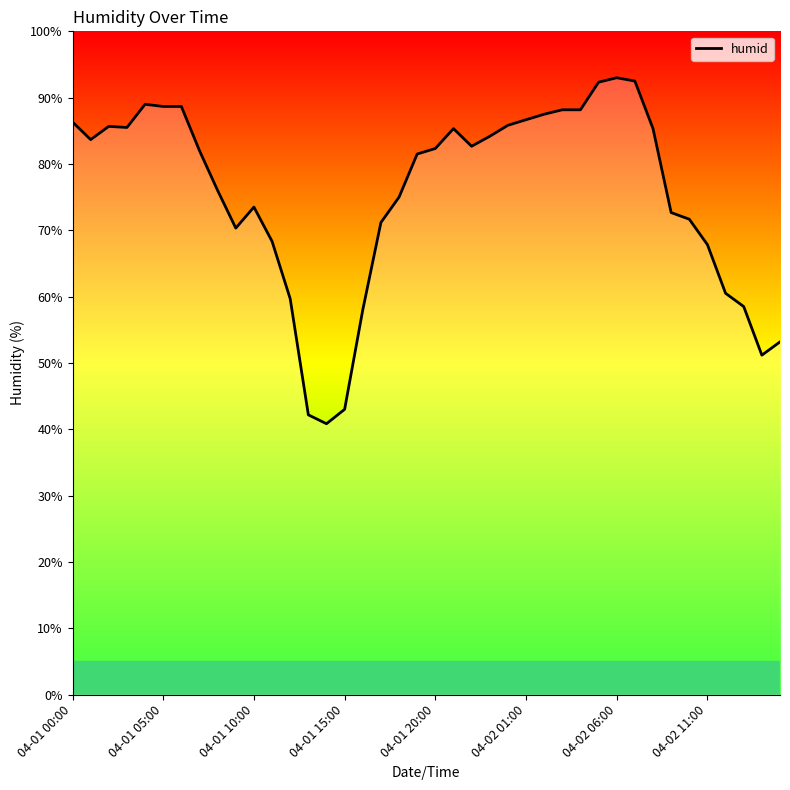

How many lines are shown in the chart?

1